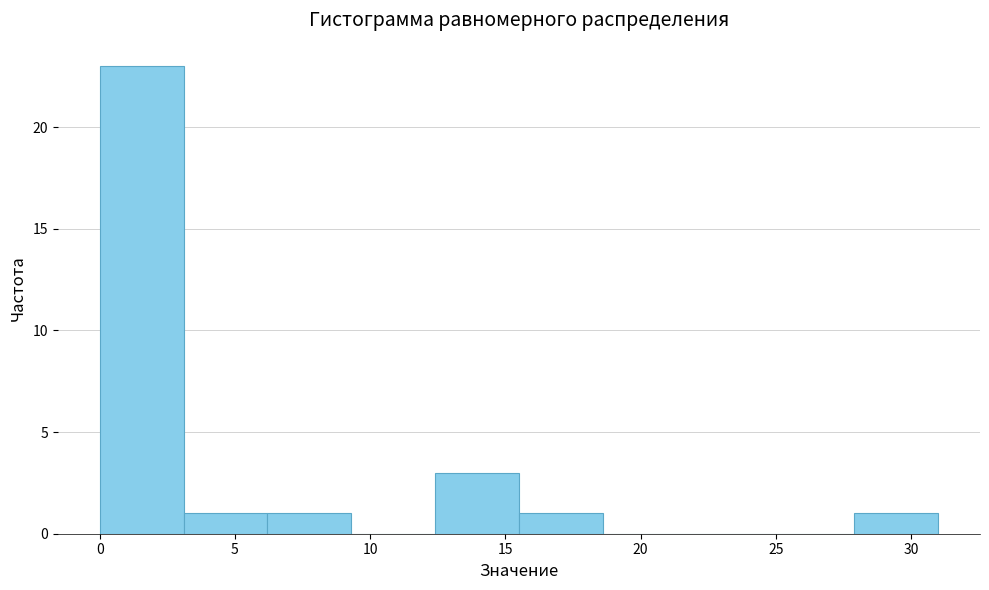

Reading left to right, list every bar in this chart as the range it spans on the x-axis followed by its height. Neither the bar edges nor the heights are printed on the chart, so give them approximately, as read against the axes.

0.0 to 3.1: 23
3.1 to 6.2: 1
6.2 to 9.3: 1
9.3 to 12.4: 0
12.4 to 15.5: 3
15.5 to 18.6: 1
18.6 to 21.7: 0
21.7 to 24.8: 0
24.8 to 27.9: 0
27.9 to 31.0: 1